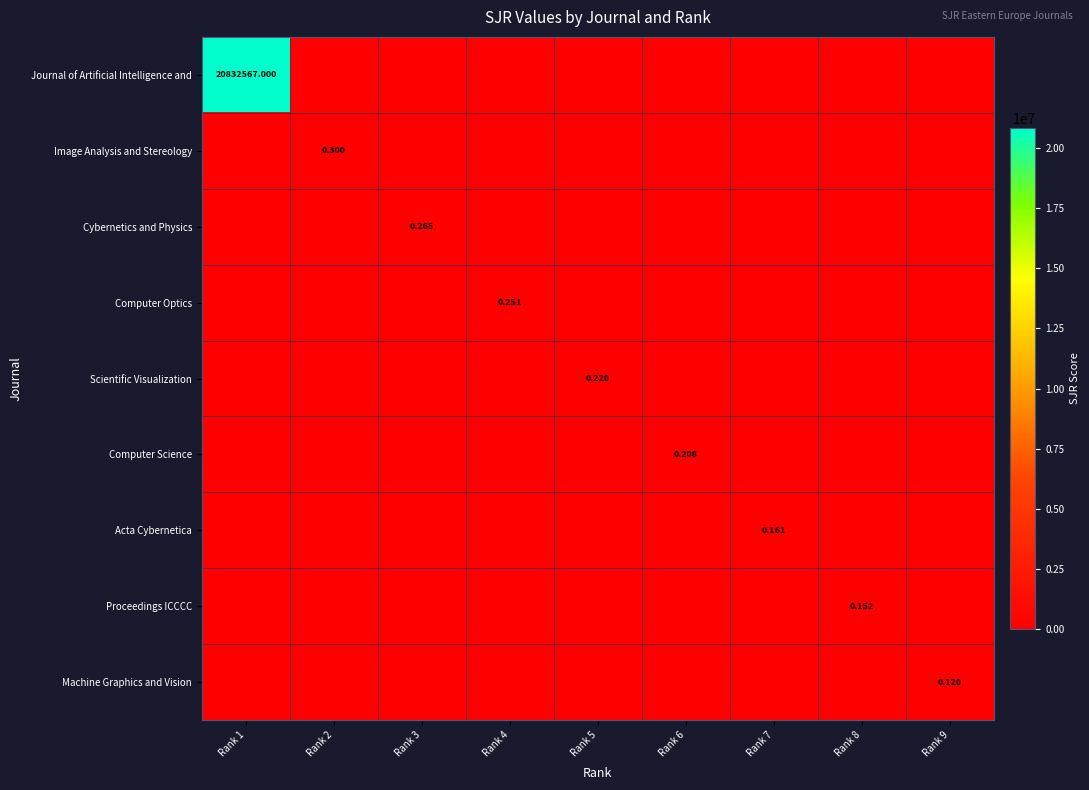

At how many categories does at least one series exceed 9464454?

1